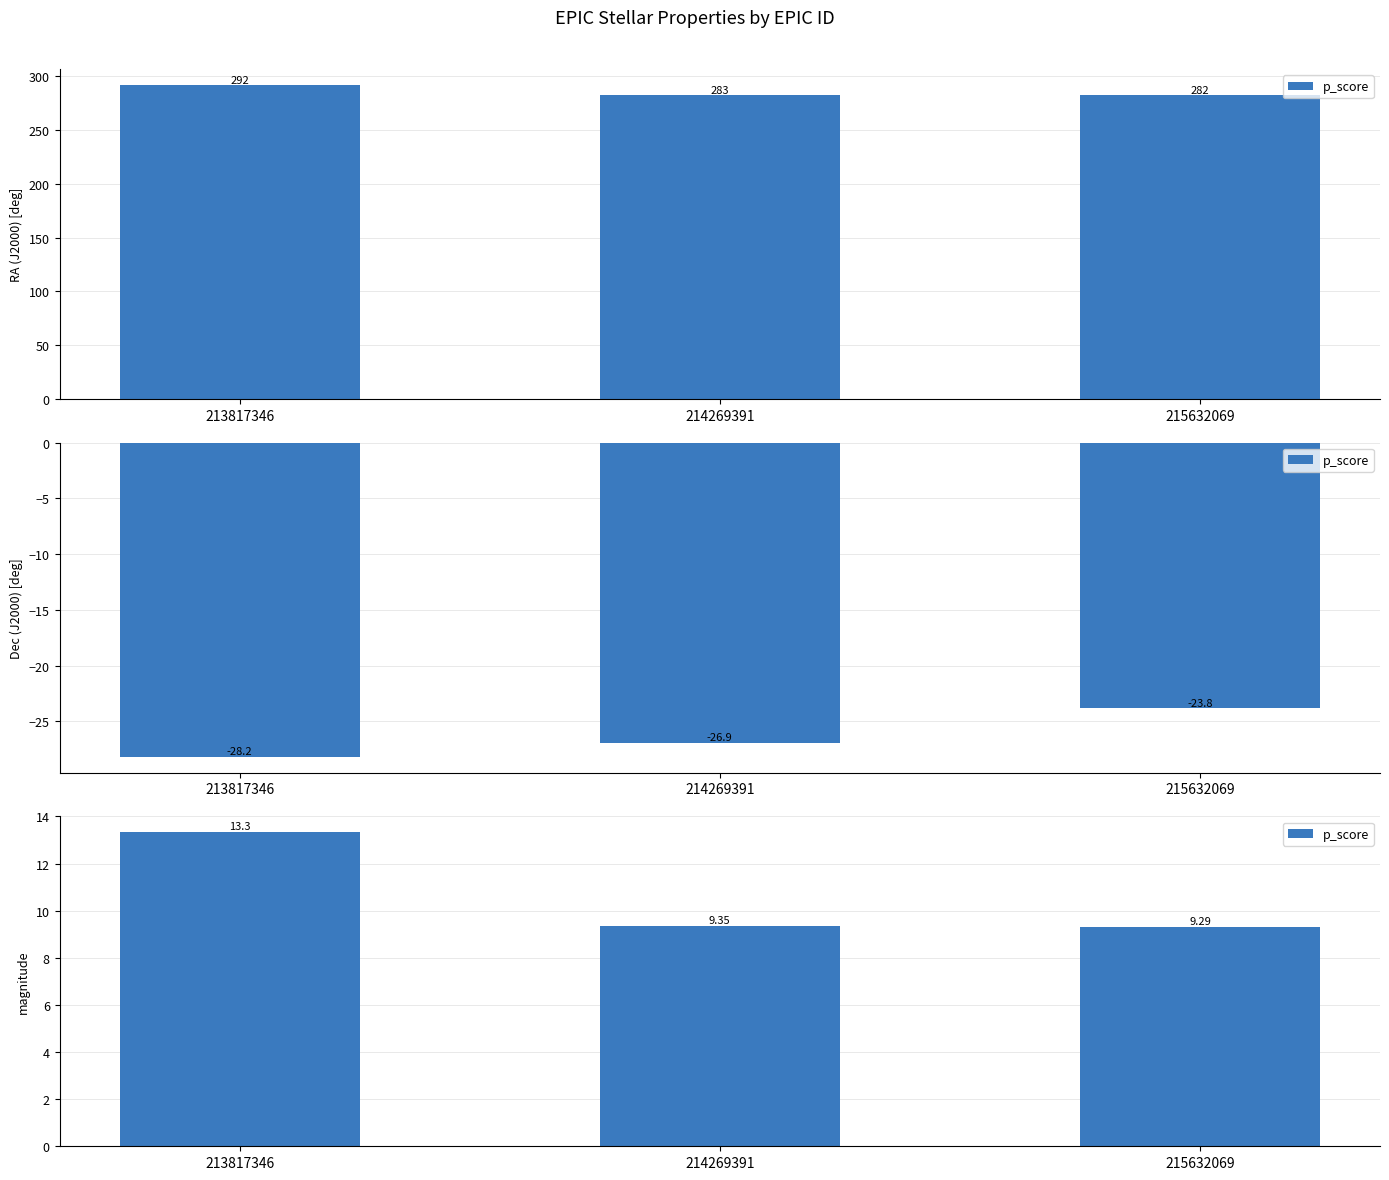

The chart shows a value of 9.3 at 214269391. True or false?

True